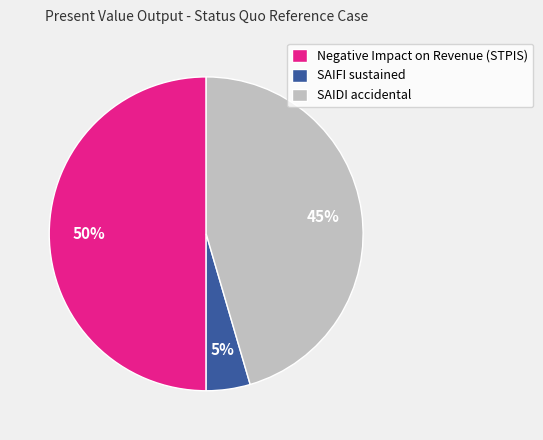

To the nearest percent, what is the difference between the SAIDI accidental and Negative Impact on Revenue (STPIS) slice percentages?

5%